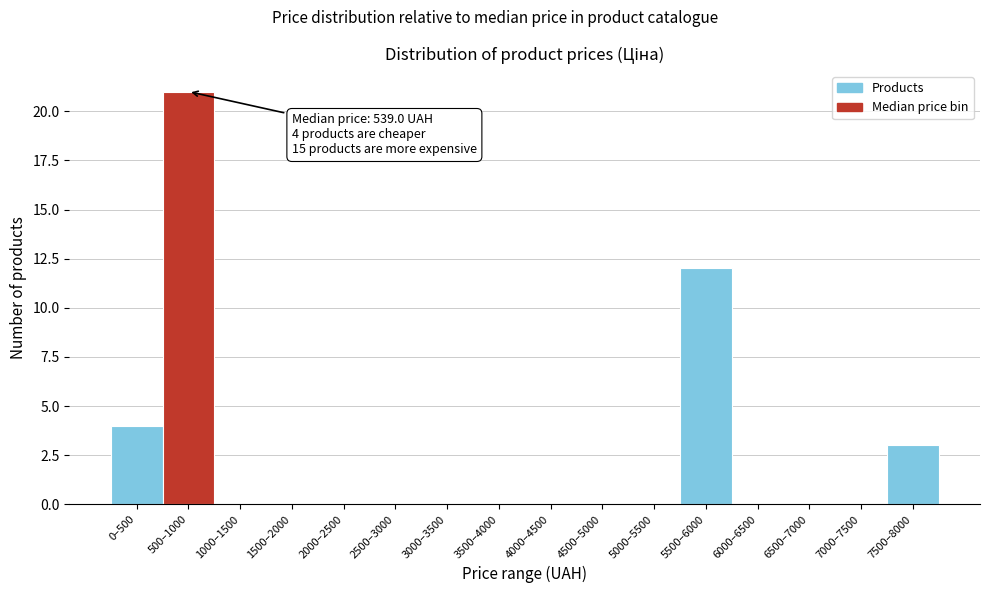

Reading left to right, list all the values displayed in this chart.

0–500=4	500–1000=21	1000–1500=0	1500–2000=0	2000–2500=0	2500–3000=0	3000–3500=0	3500–4000=0	4000–4500=0	4500–5000=0	5000–5500=0	5500–6000=12	6000–6500=0	6500–7000=0	7000–7500=0	7500–8000=3